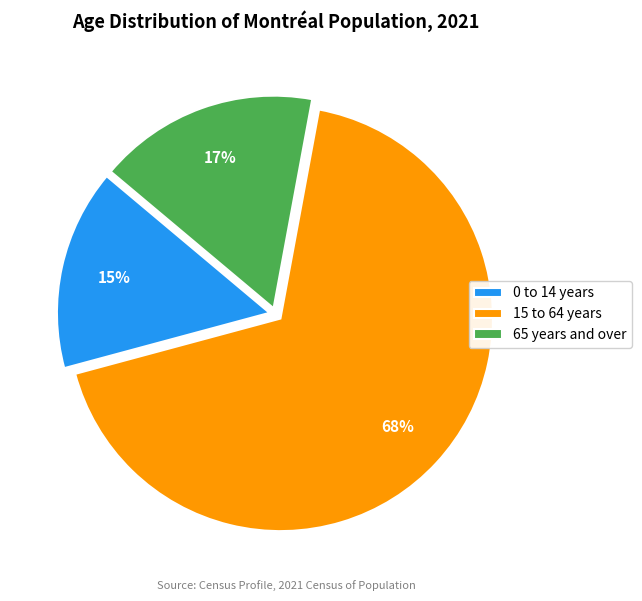

To the nearest percent, what percentage of the pie is 65 years and over?

17%